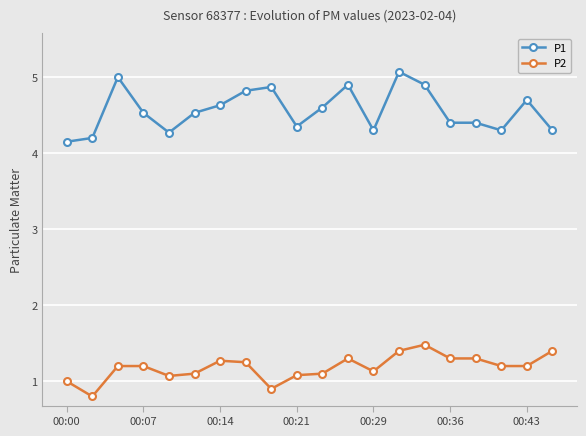

True or false: P1 has more than 2 interior local peaks.

True